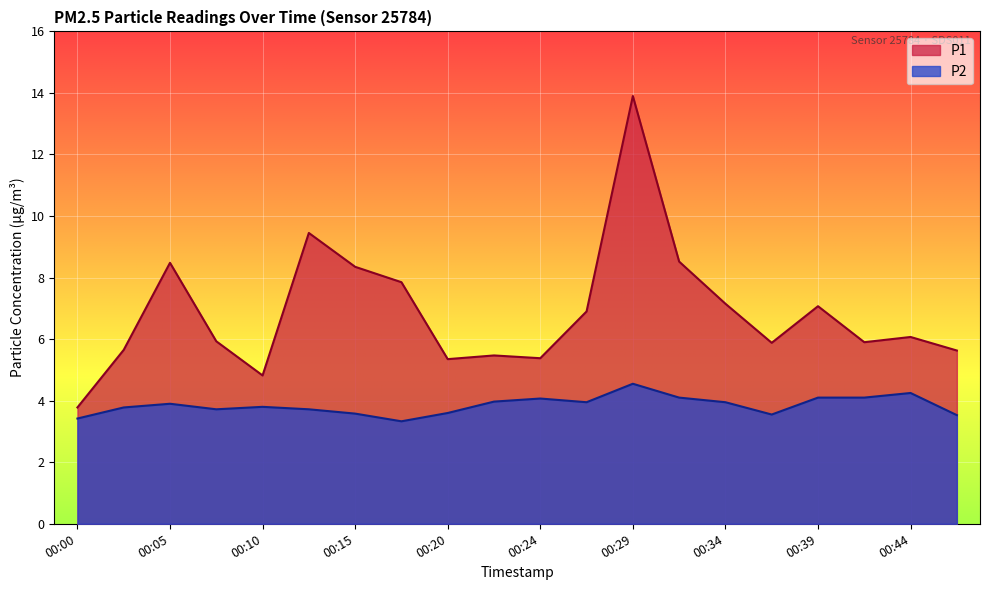

In P2, how many points are lower than both neighbors (excluding endpoints)?

4